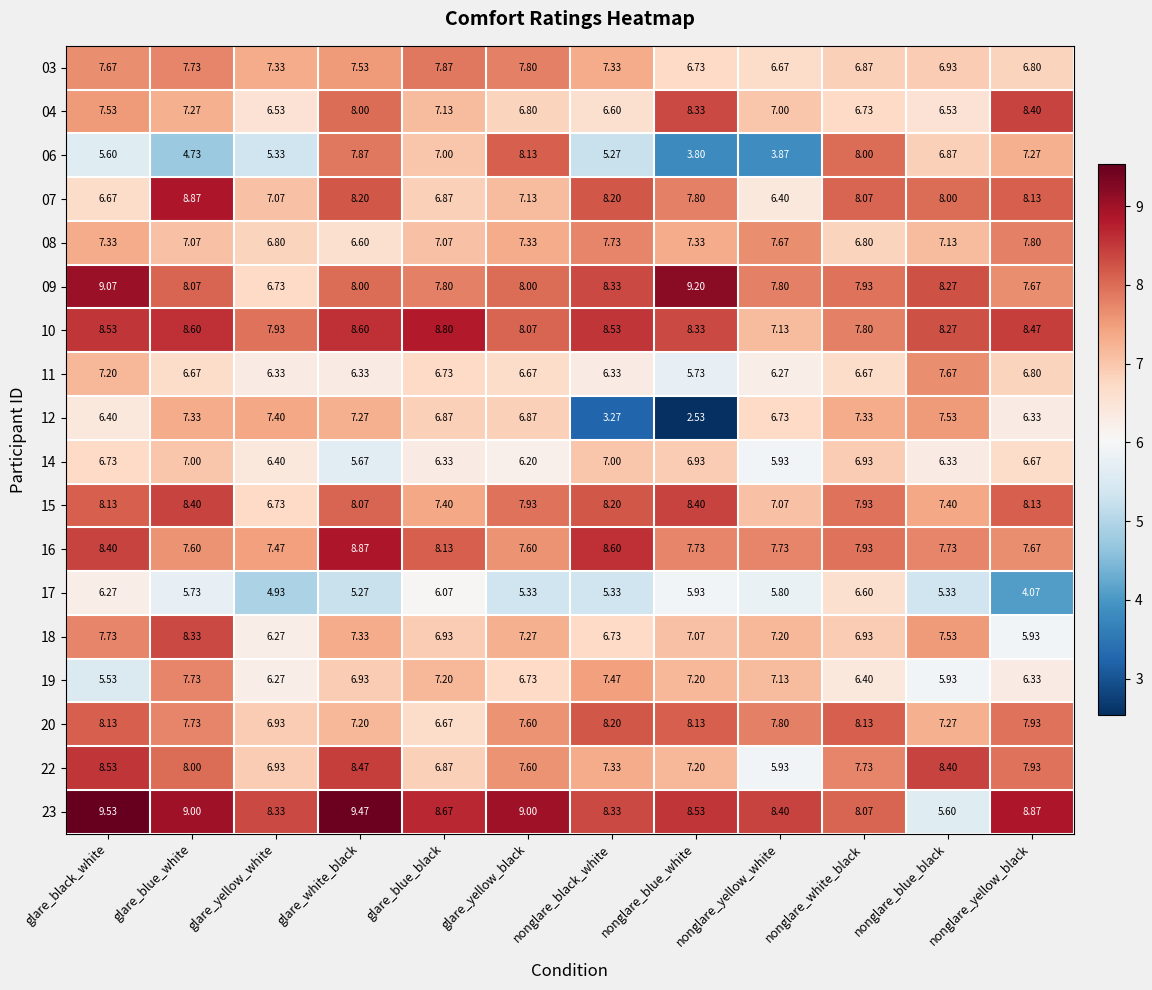

Which category has the lowest value in the 15 series?

glare_yellow_white